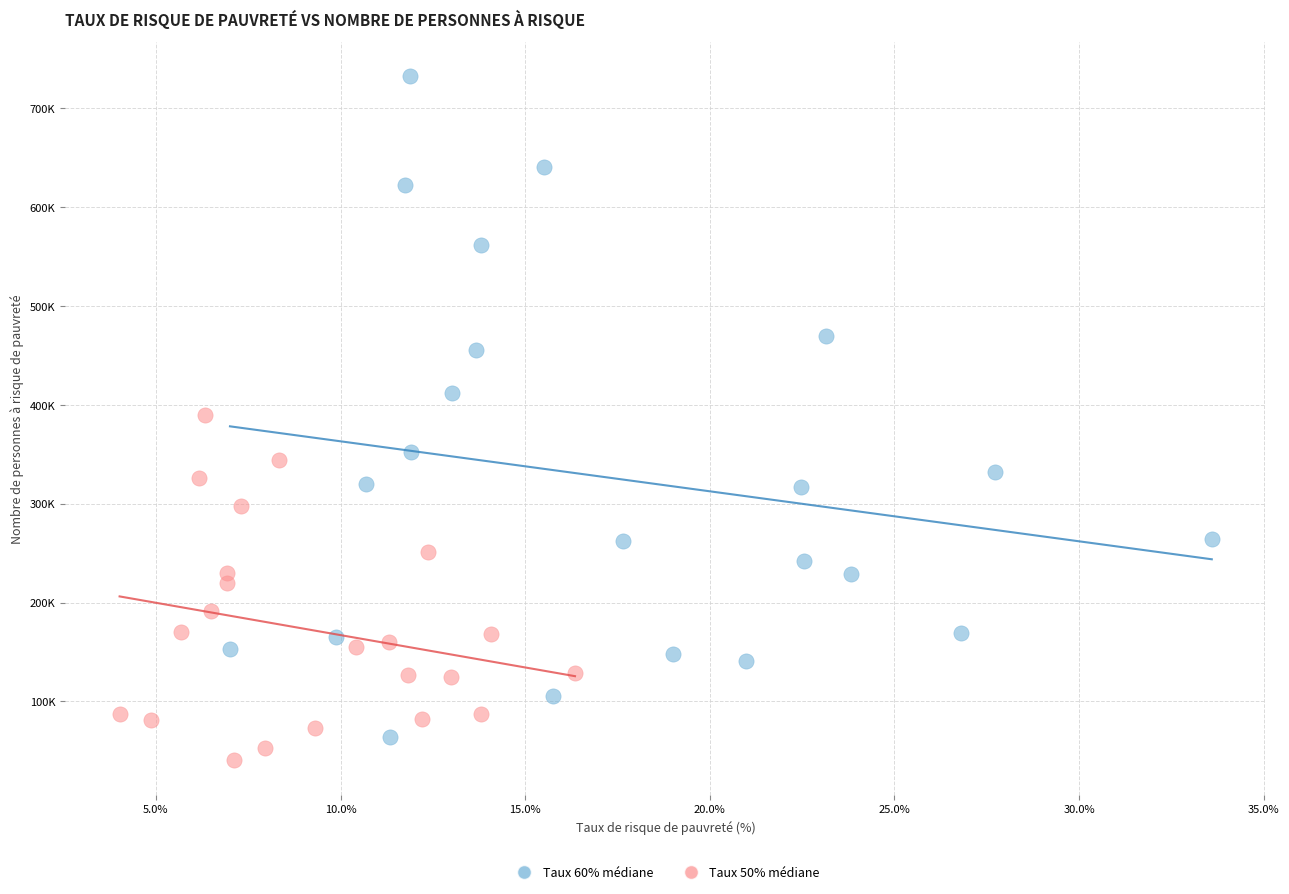

What are all the series names shown in the legend?

Taux 60% médiane, Taux 50% médiane